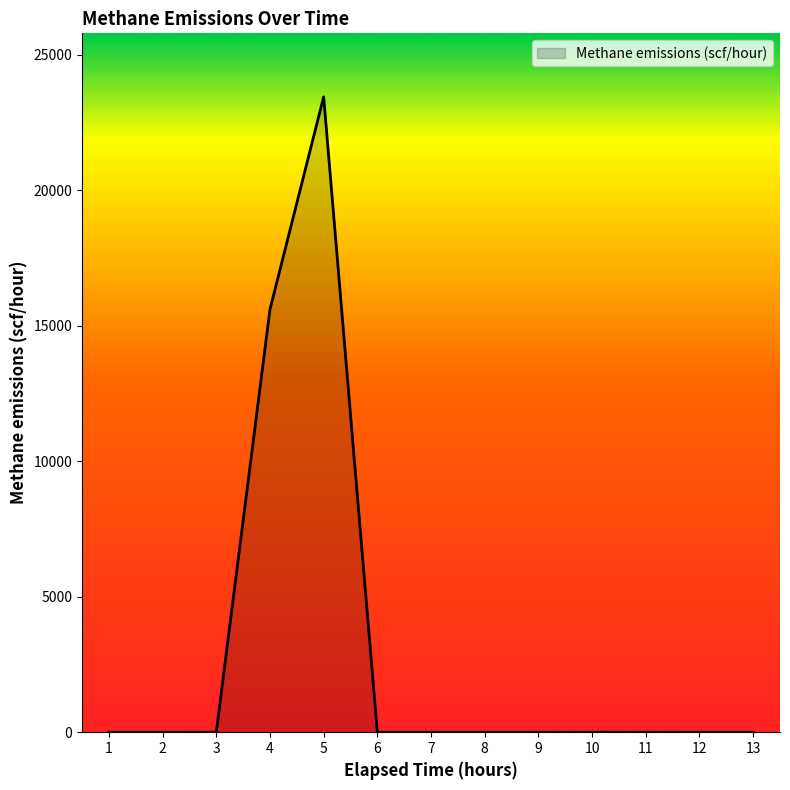

At which label is the value closest to 11720?

4